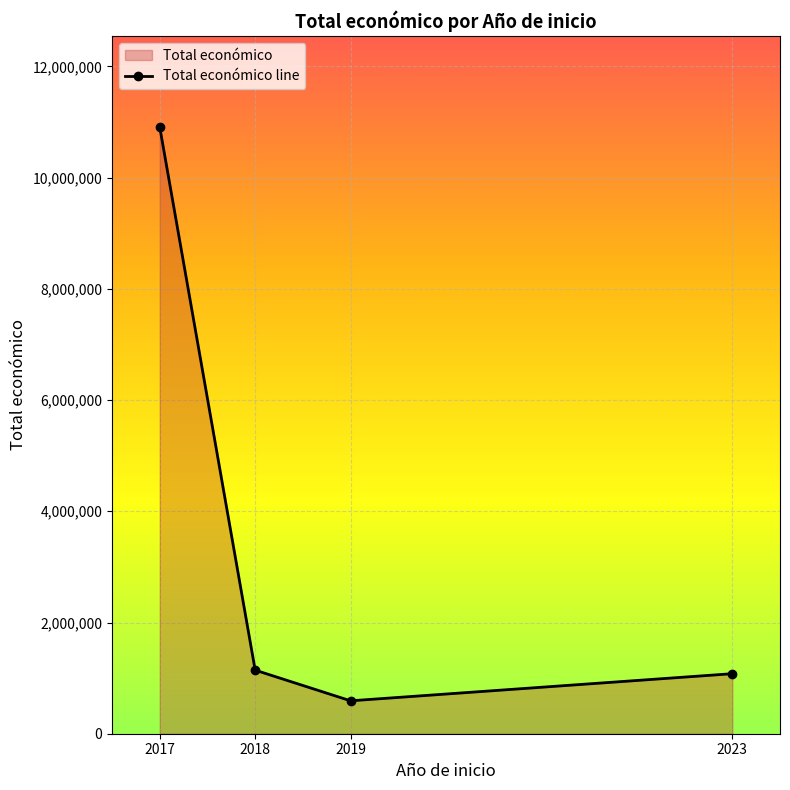

The value at 2023 is 153768. True or false?

False